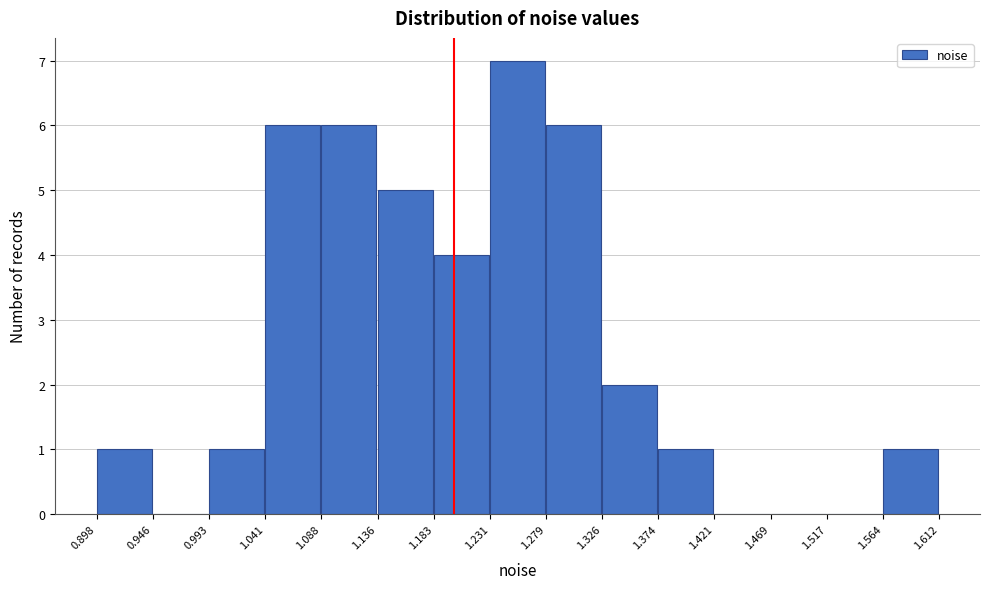

Over which range of the x-axis is the bar tallest?

1.231 to 1.279